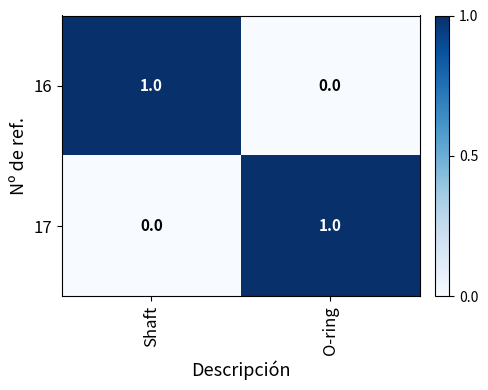

At Shaft, list the series in order from smallest to largest.

17, 16